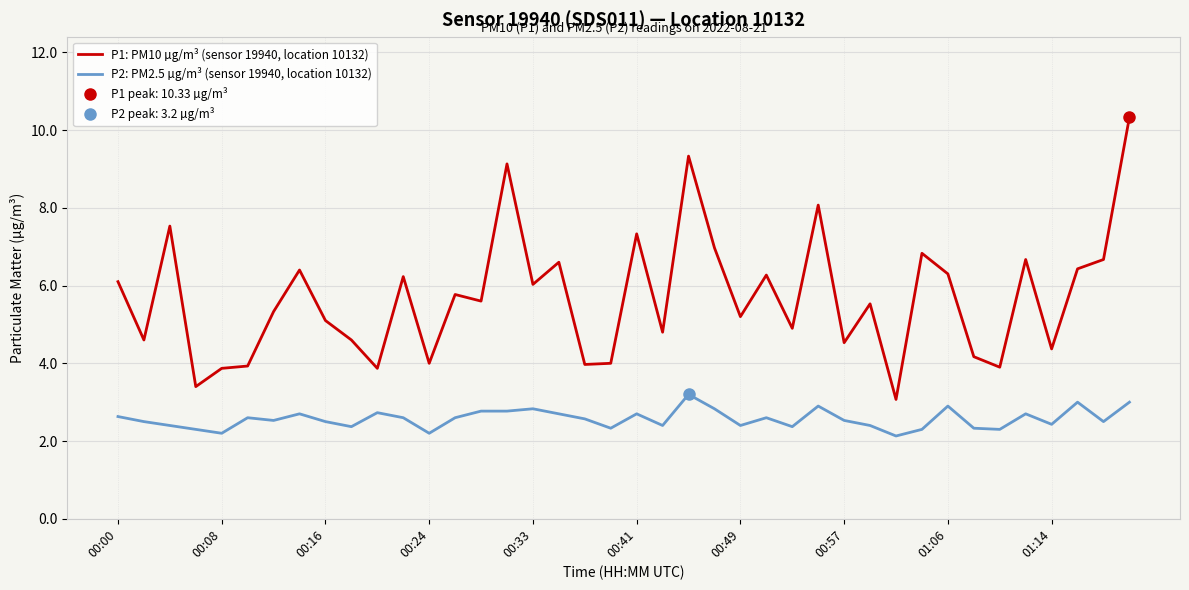

How many series are shown in this chart?

2